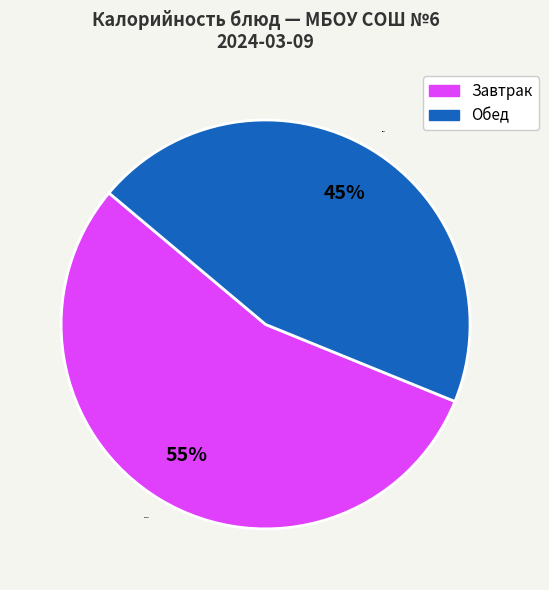

To the nearest percent, what percentage of the pie is Завтрак?

55%